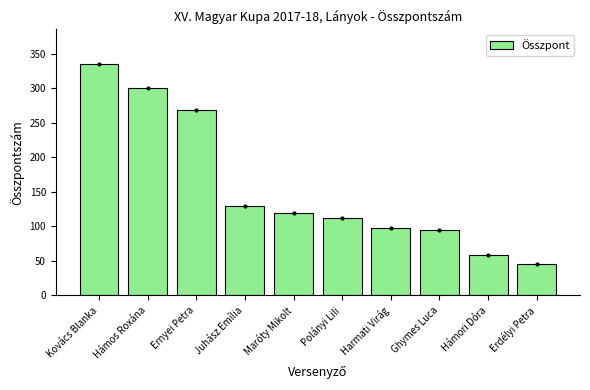

How many values are below 120?

5